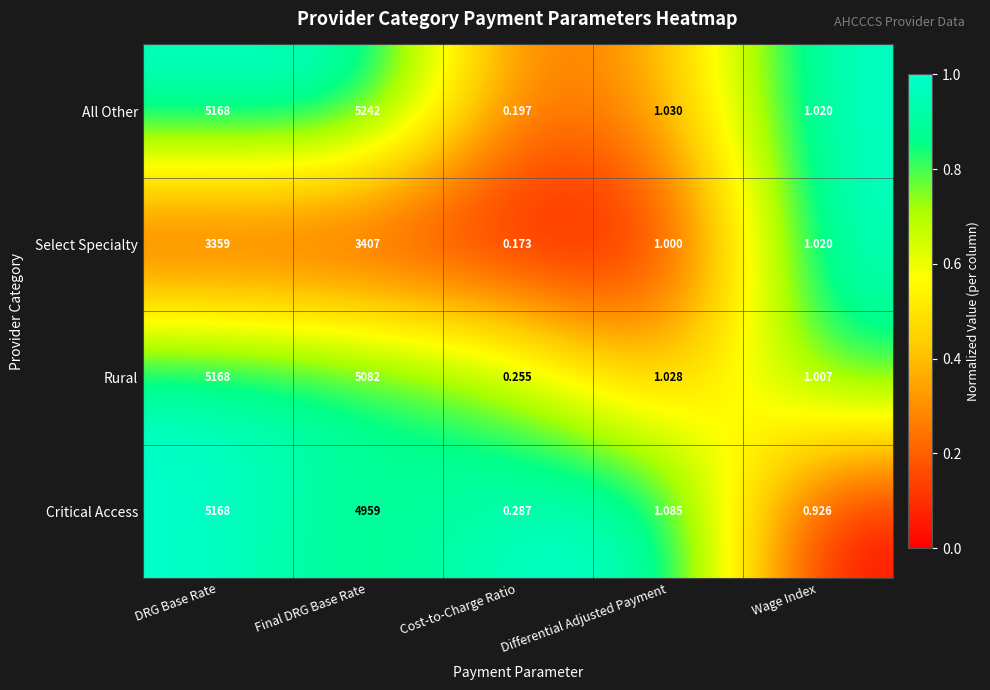

At how many categories does at least one series exceed 0?

5